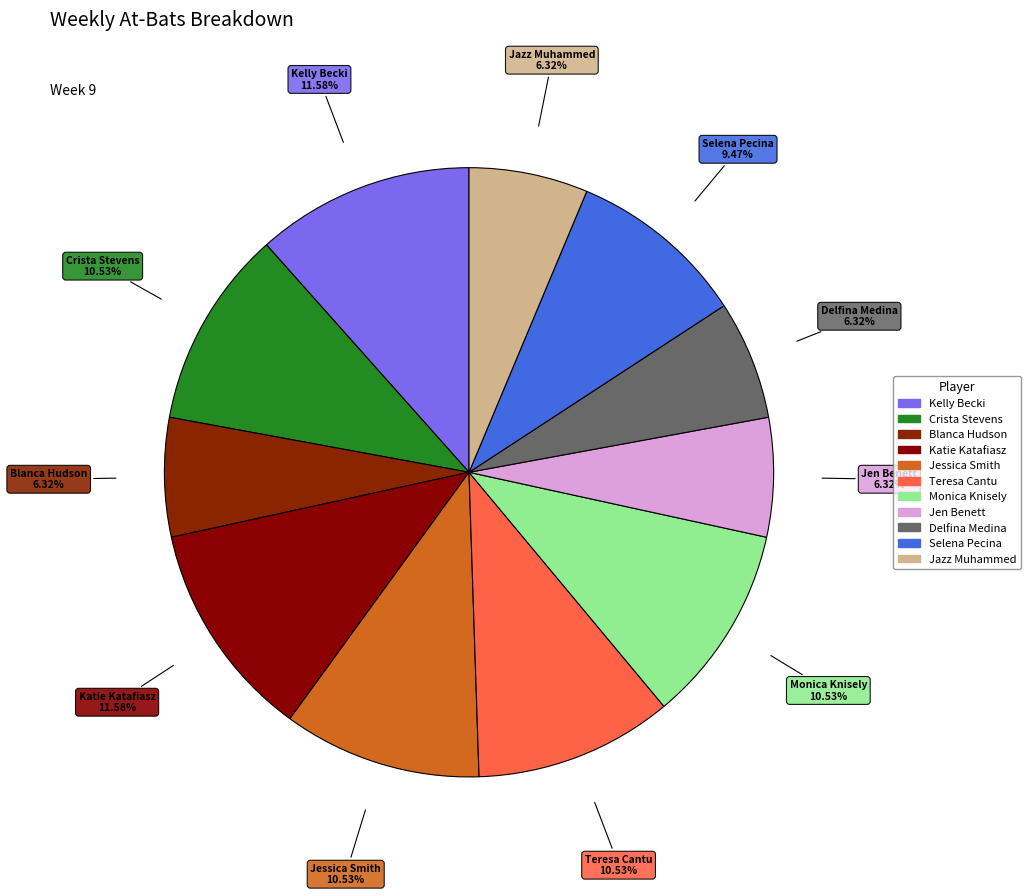

Count the number of slices in the pie.

11